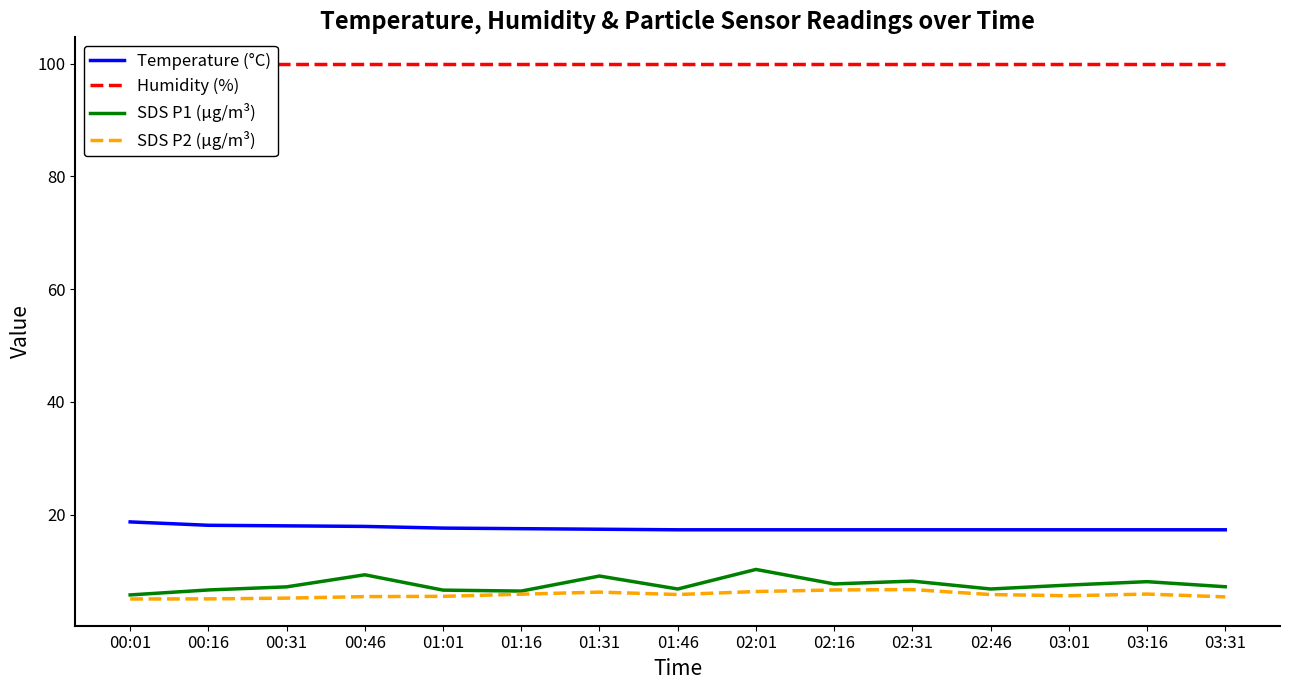

What is the label of the 7th point from the left?

01:31